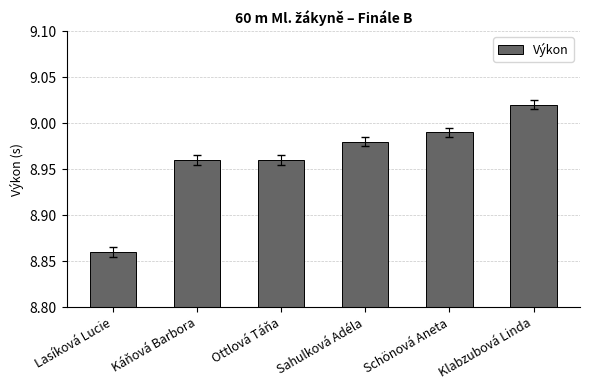

How many categories are shown in the chart?

6